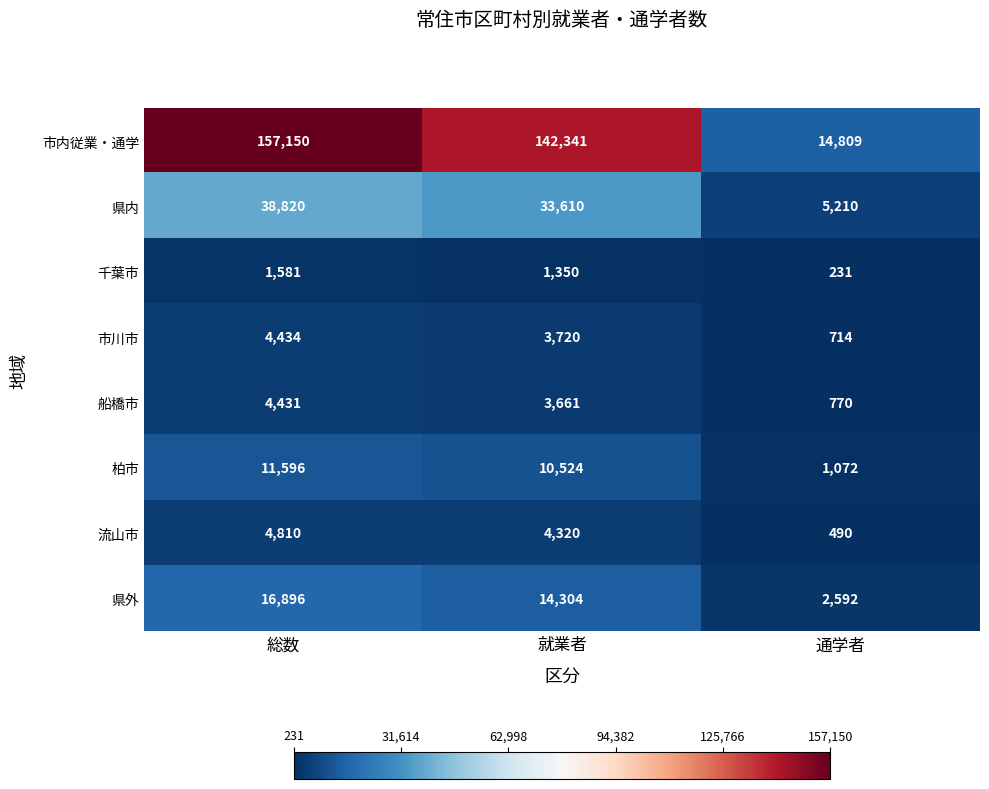

What is the average value of the 県外 series?

11264